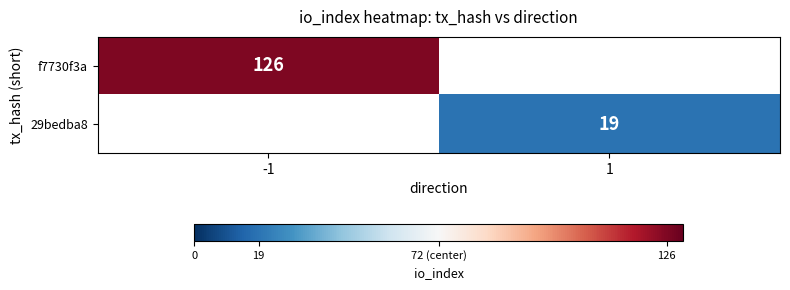

The f7730f3a series shows 55 at -1. True or false?

False